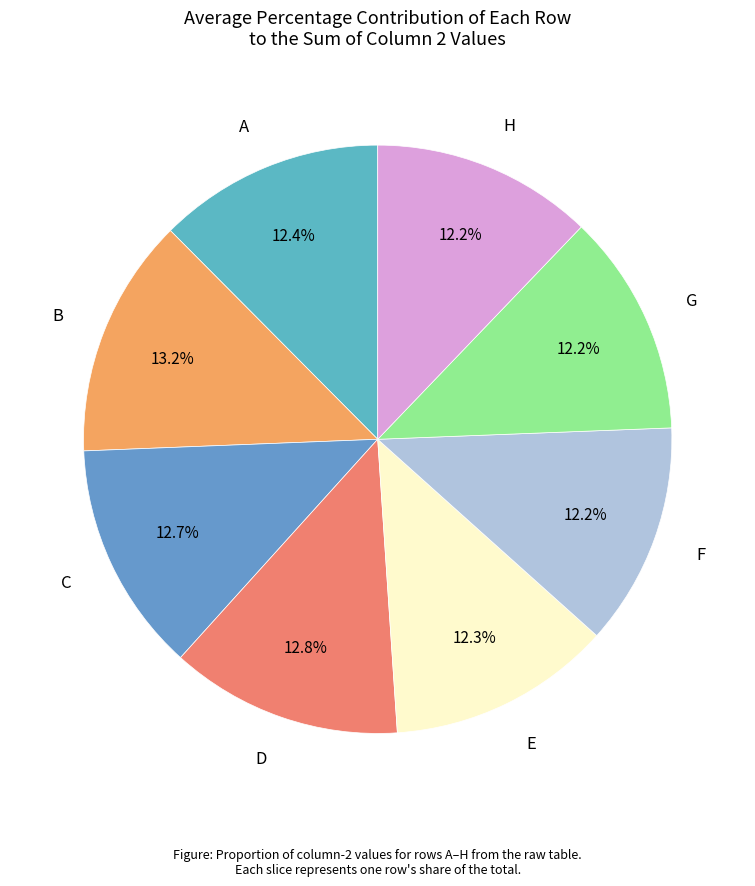

Is H the majority of the pie?

No